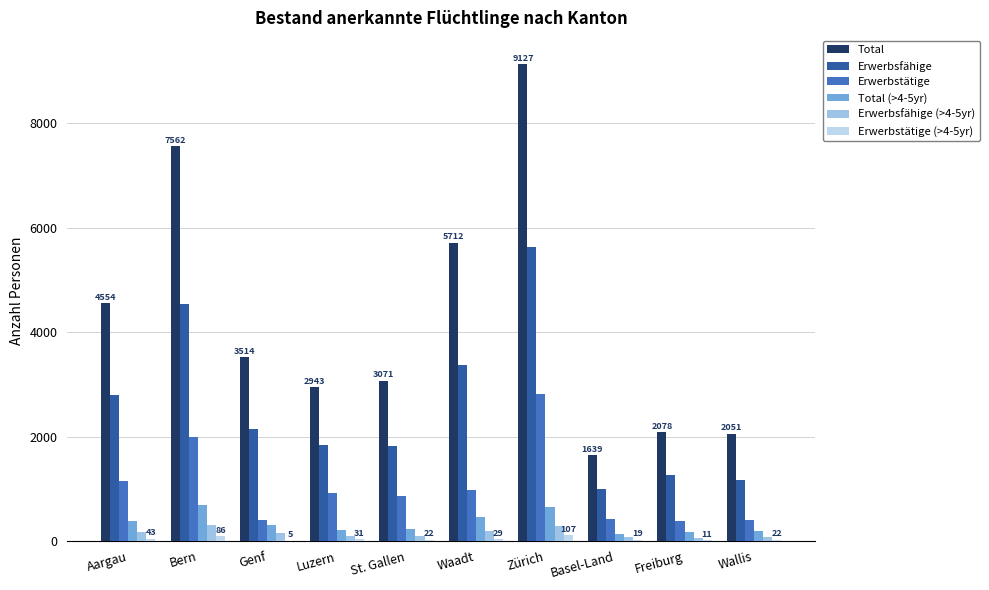

How many groups of bars are there?

10